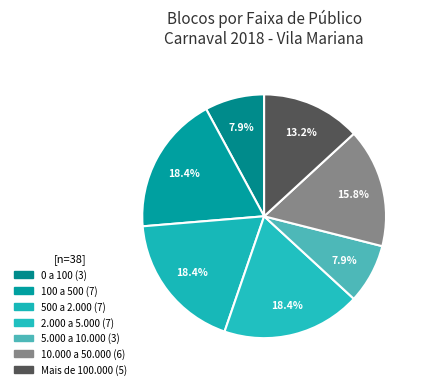

How many slices are in this pie chart?

7